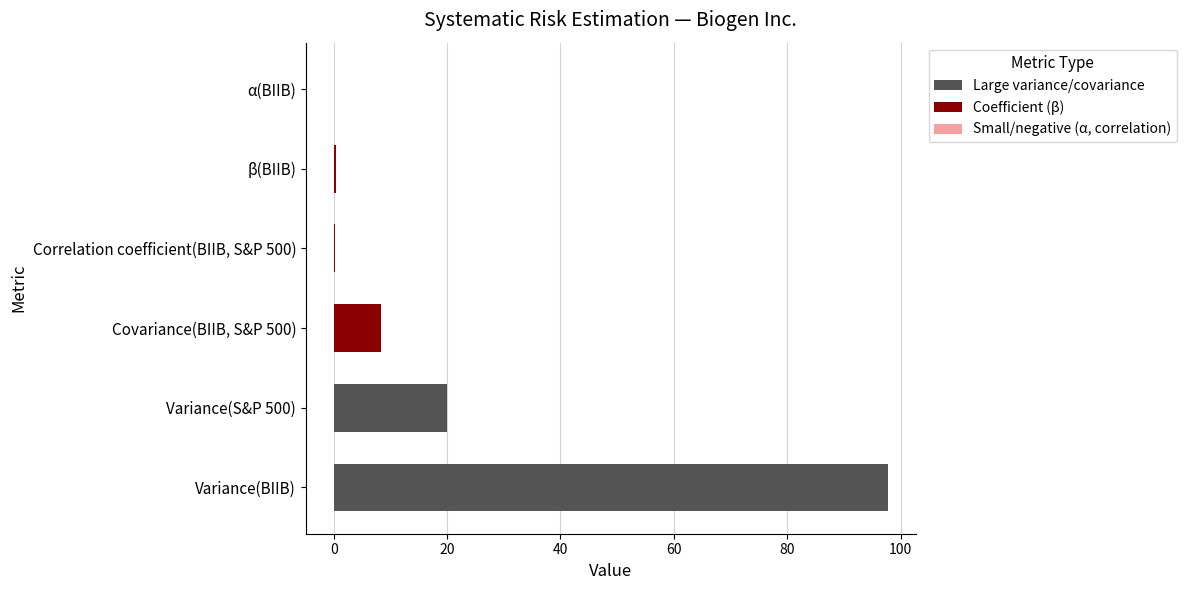

How many distinct data groups are displayed?

1